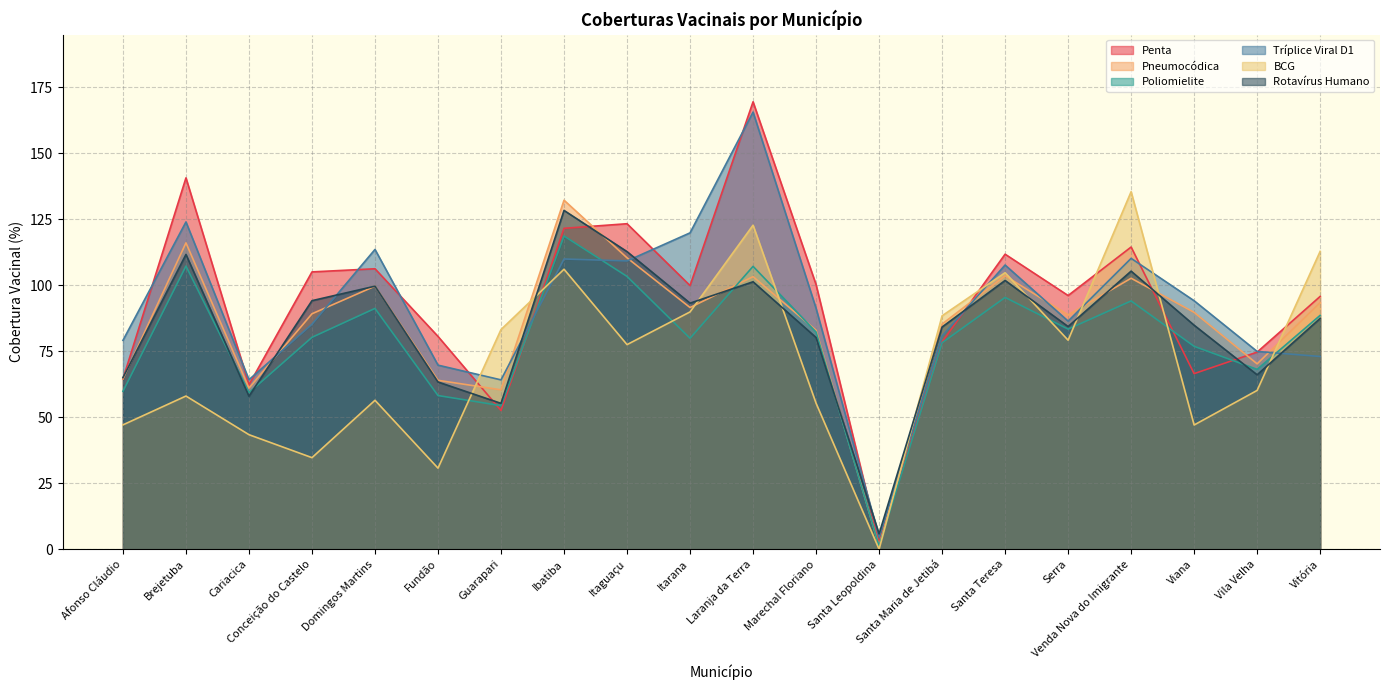

Rank the series by their maximum value, from lowest to highest.

Poliomielite, Rotavírus Humano, Pneumocódica, BCG, Tríplice Viral D1, Penta